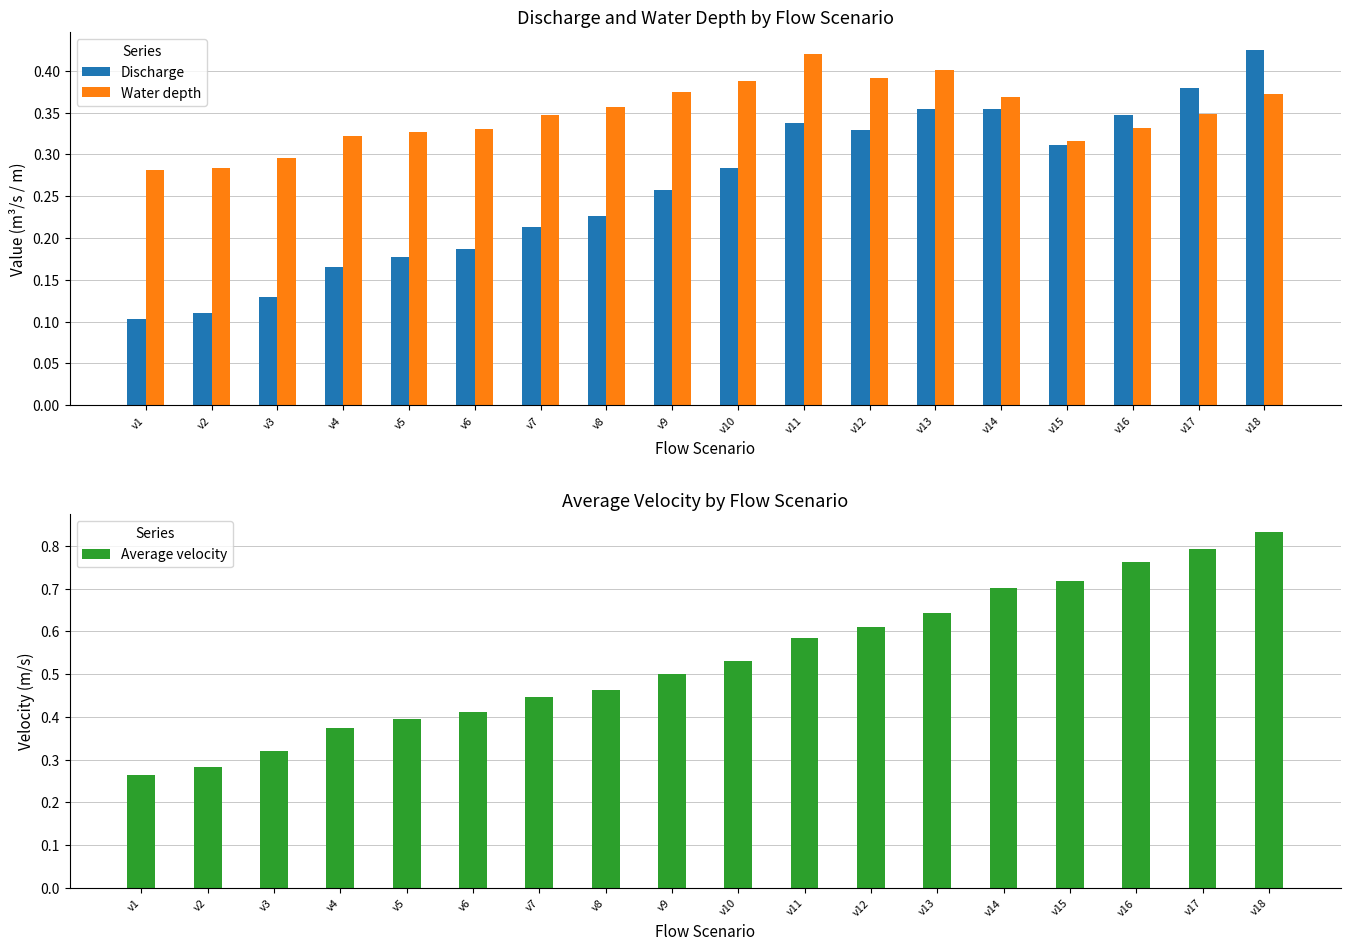

At which label is Average velocity closest to 0?

v1